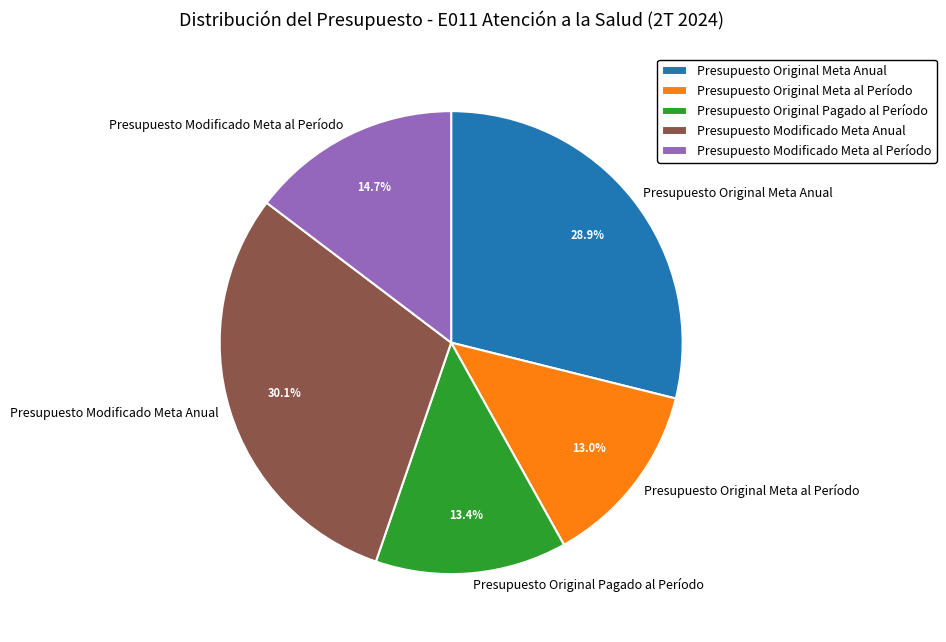

Does Presupuesto Original Meta al Período account for over 50% of the chart?

No